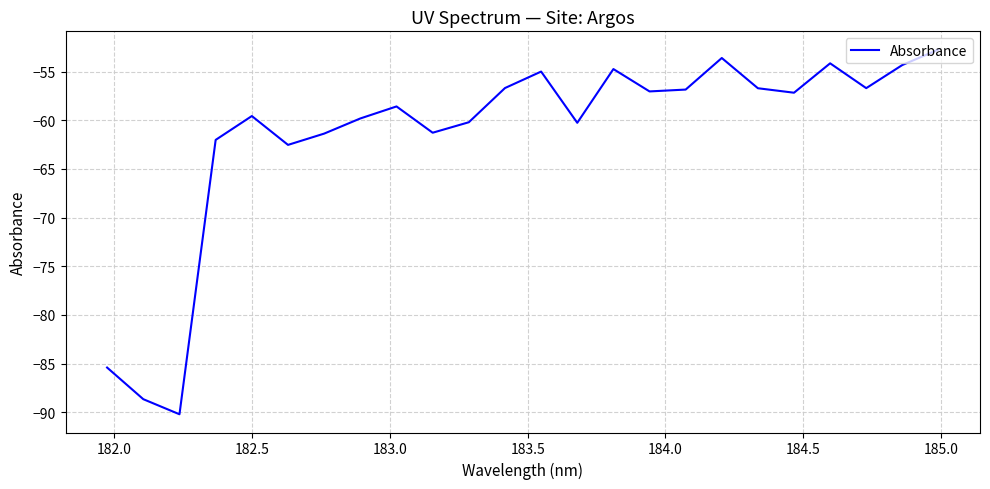

What is the smallest value displayed?

-90.2